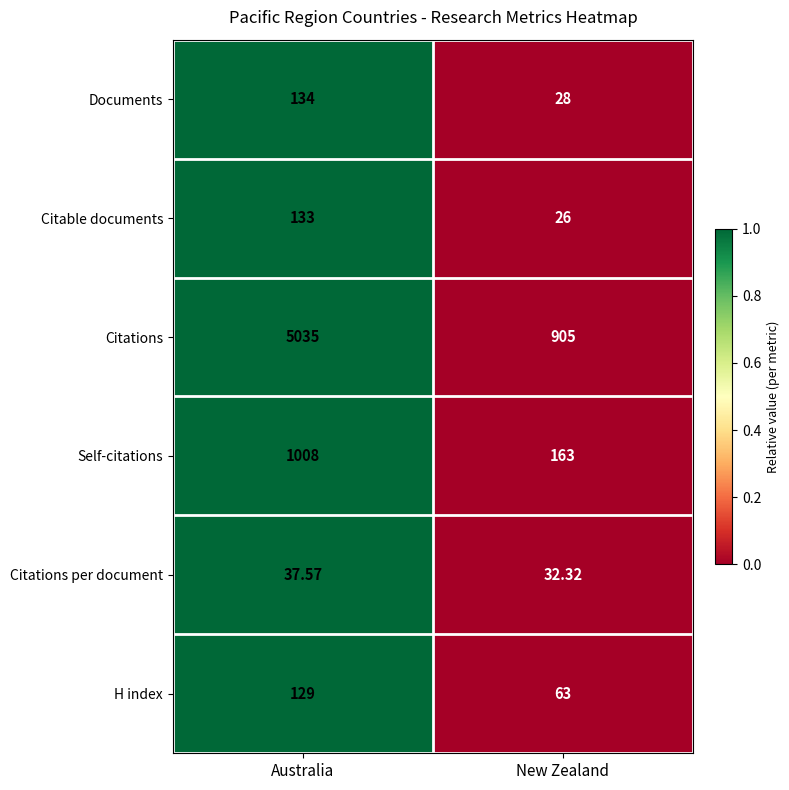

What is the total value across all series at Australia?

6476.6